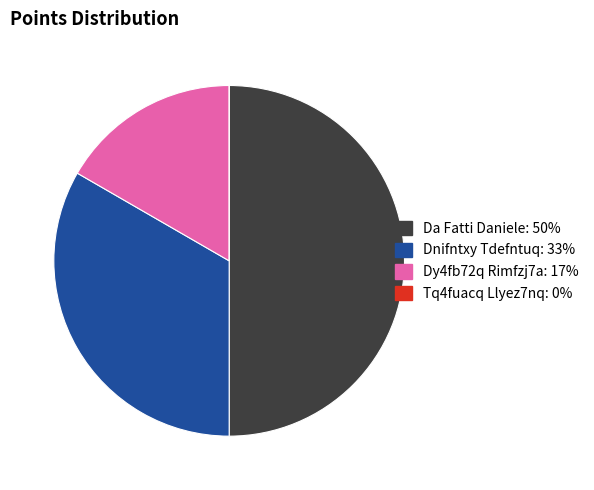

Do Dnifntxy Tdefntuq: 33% and Da Fatti Daniele: 50% together represent more than half of the pie?

Yes